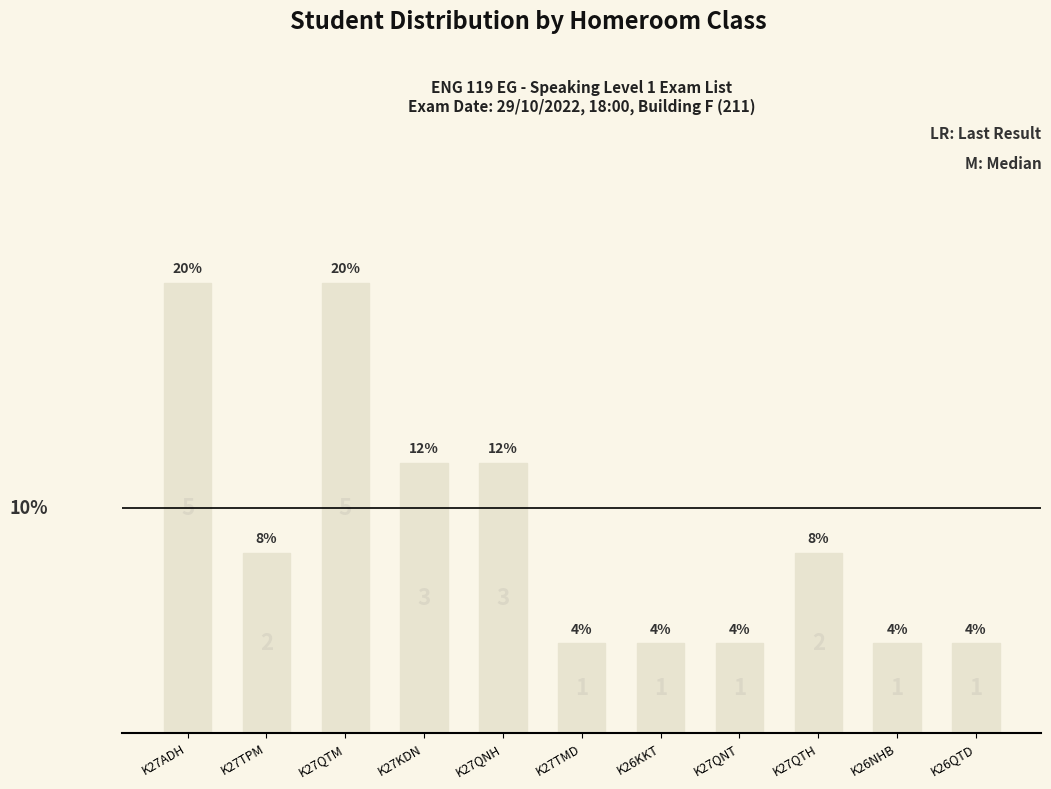

What is the smallest value displayed?

4